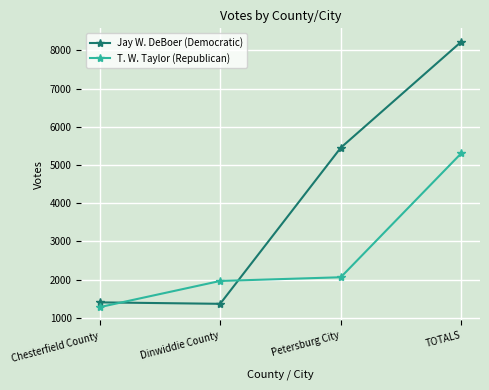

At which category is the sum across all series the highest?

TOTALS